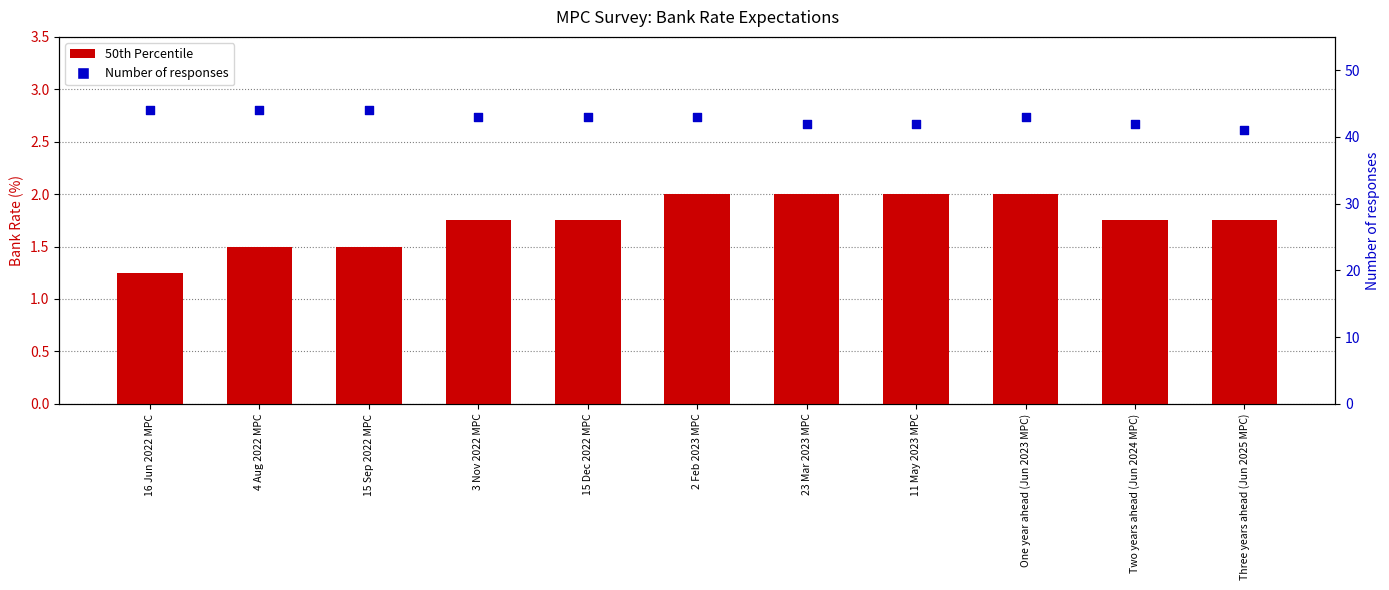

At how many categories does at least one series exceed 34?

11